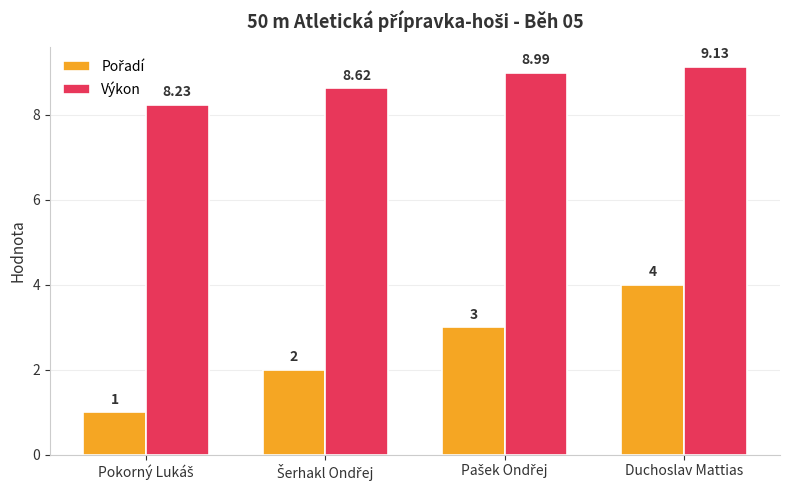

At how many categories does at least one series exceed 1?

4